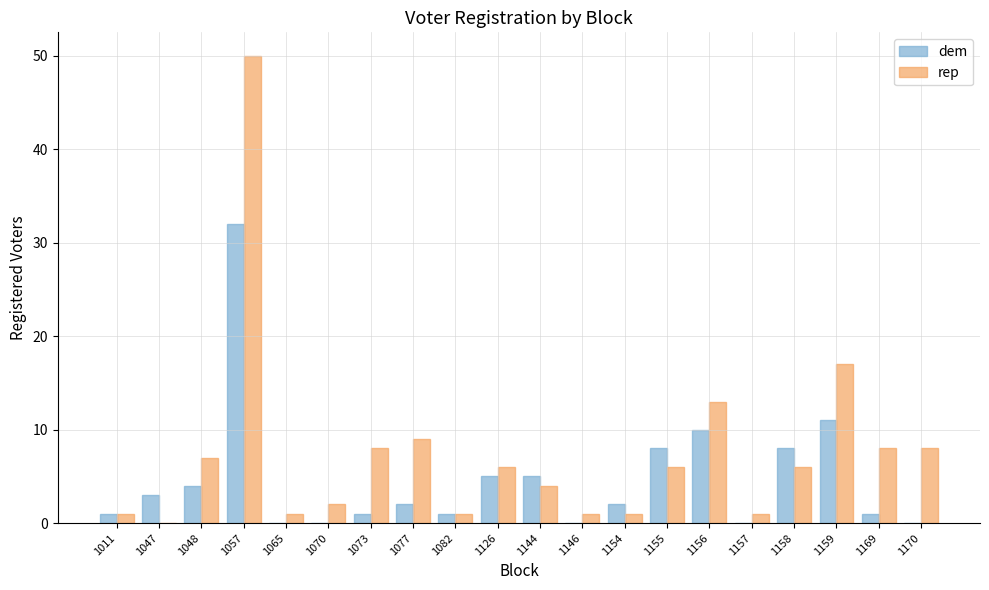

What is the sum of the rep values at 1126 and 1144?

10